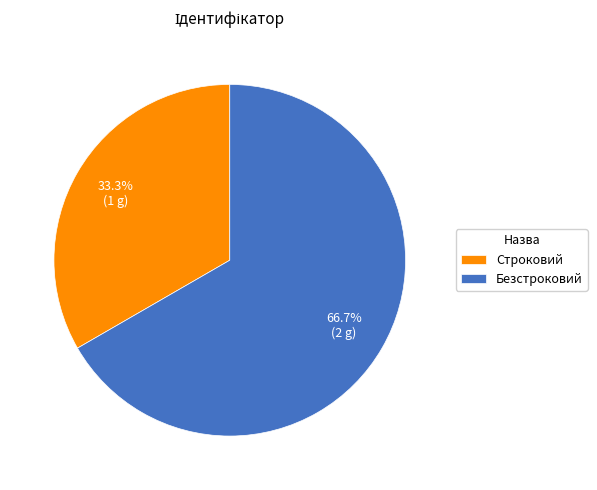

Is it true that Строковий is 33% of the pie?

True